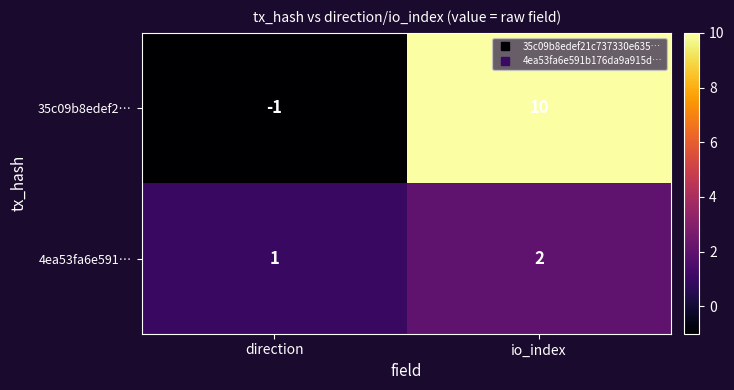

Rank the series by their maximum value, from highest to lowest.

35c09b8edef2…, 4ea53fa6e591…